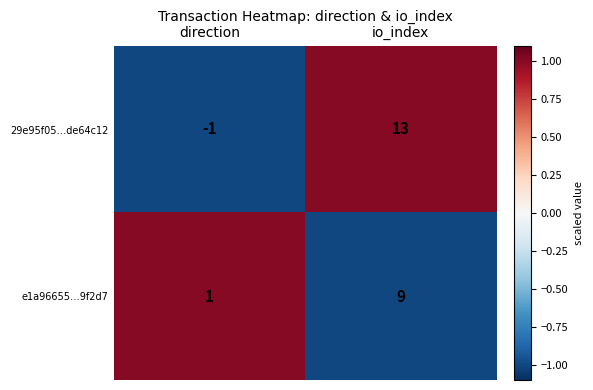

How many values in 29e95f05…de64c12 are above zero?

1